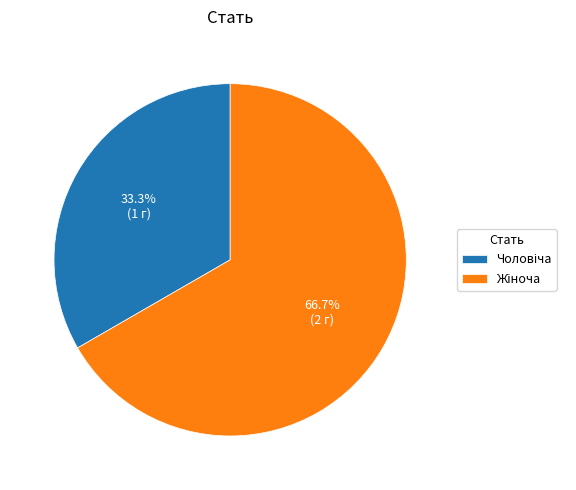

Does any single category account for the majority?

Yes